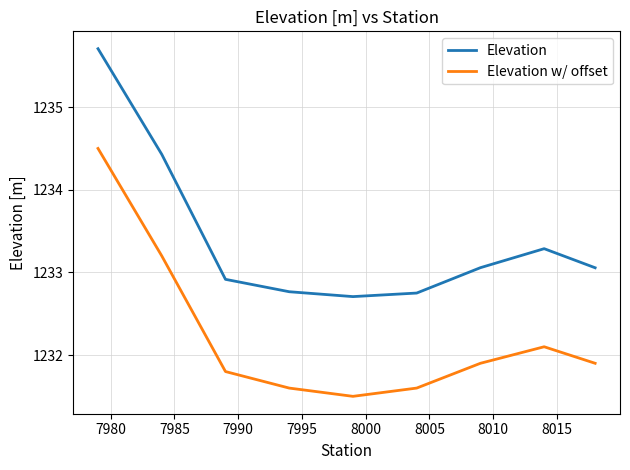

What is the smallest value displayed?

1231.5